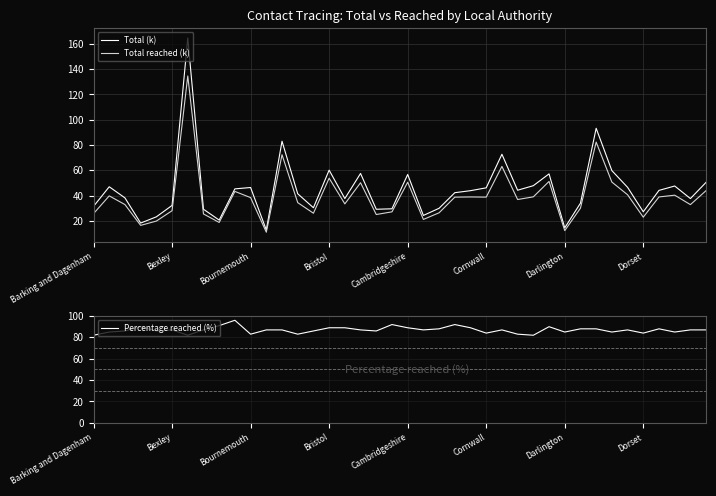

Read the Total (k) value at Bournemouth.

46.4